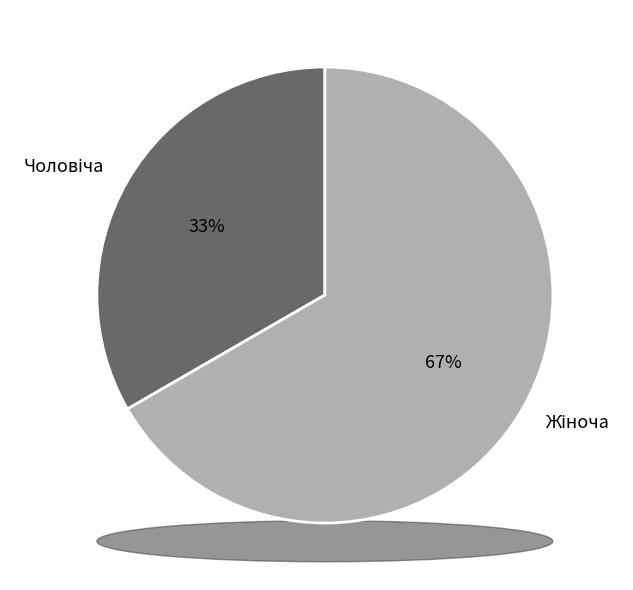

To the nearest percent, what portion does Чоловіча represent?

33%